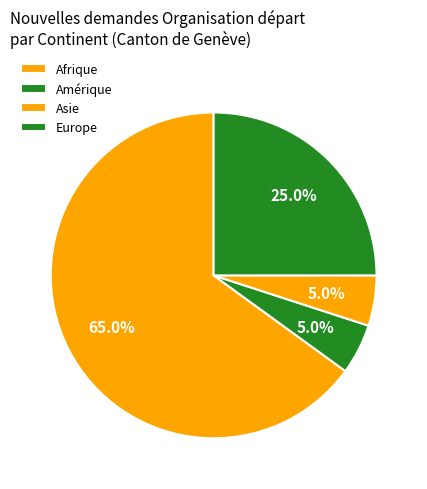

Between Europe and Asie, which is larger?

Europe